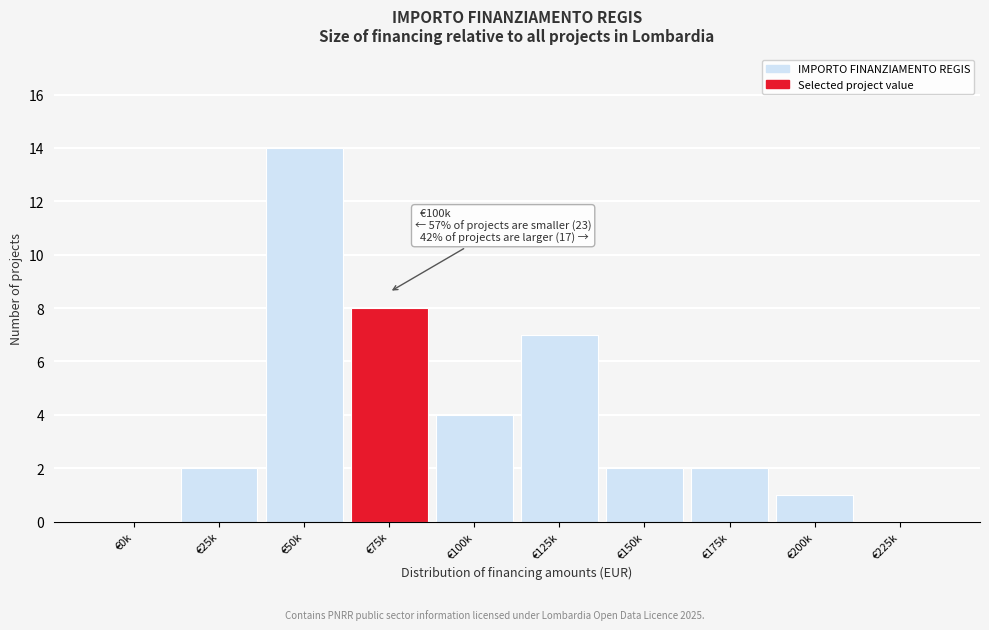

Reading right to left, list all the values displayed in this chart.

€225k=0	€200k=1	€175k=2	€150k=2	€125k=7	€100k=4	€75k=8	€50k=14	€25k=2	€0k=0